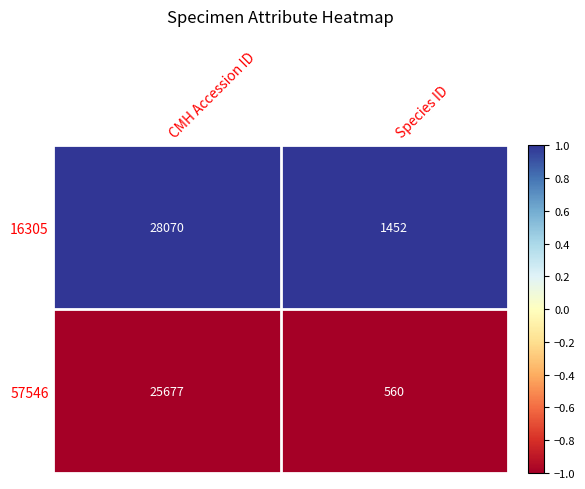

At which label does 57546 reach its minimum?

Species ID